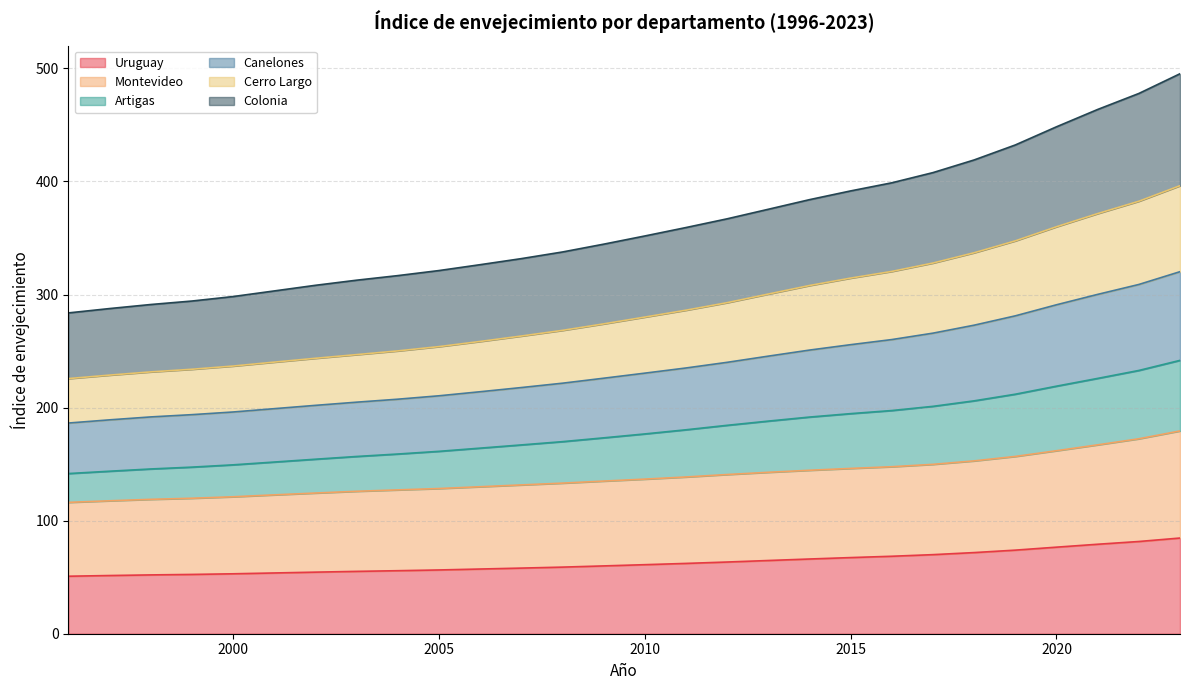

At which label does Colonia first exceed 351?

2010